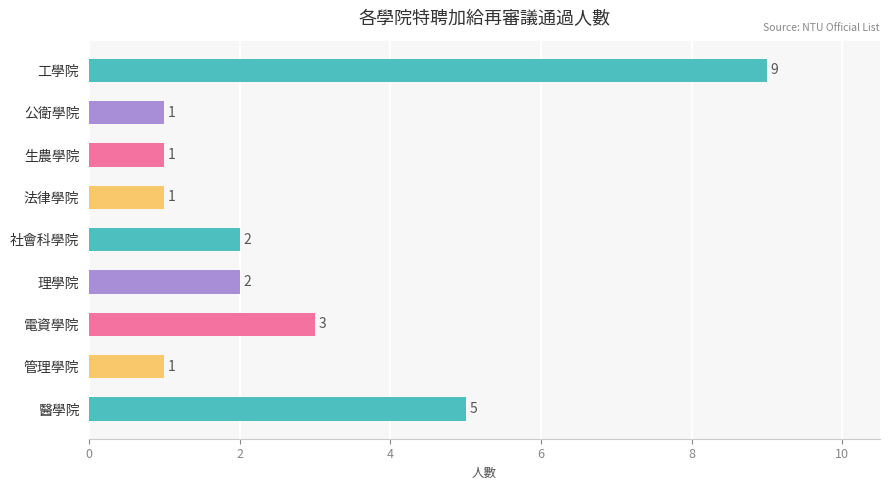

What is the difference between the values at 電資學院 and 工學院?

6